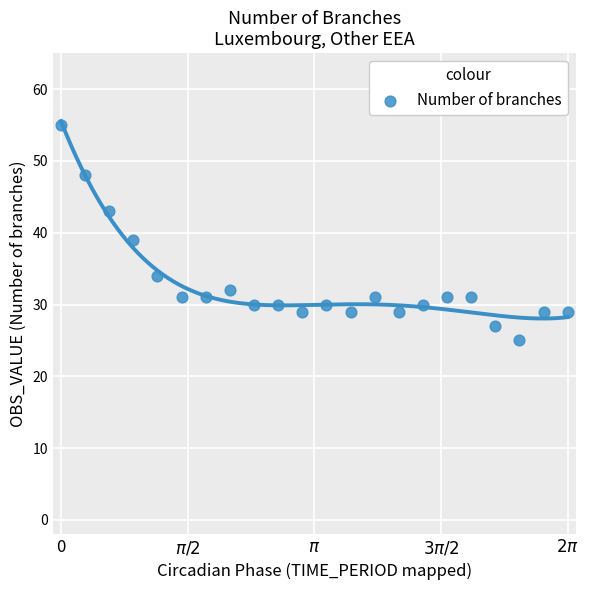

What Y value in the scatter plot is closest to 40?

39